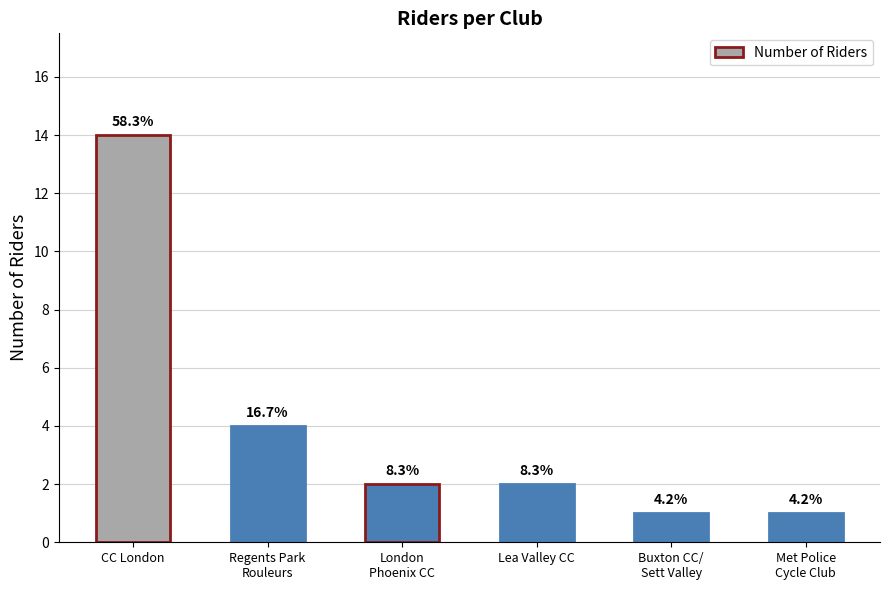

Are the bars grouped side by side (vs. stacked)?

No